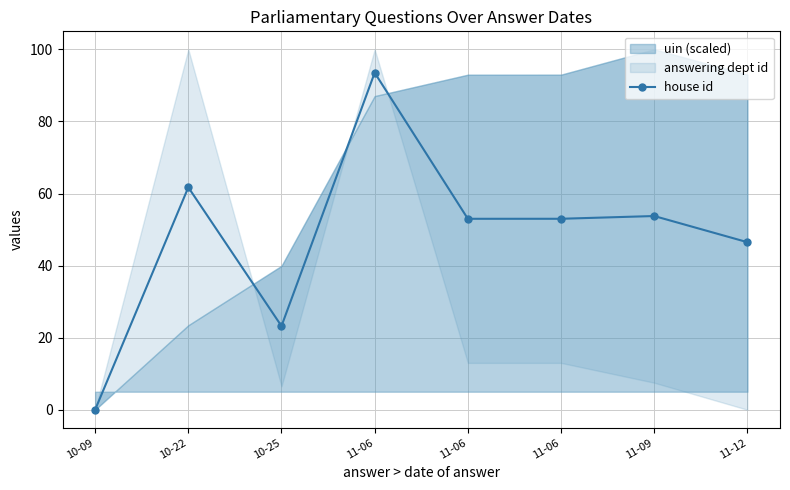

Reading left to right, what are all the values shown in this chart?

0.0	61.7	23.2	93.5	53.0	53.0	53.7	46.5